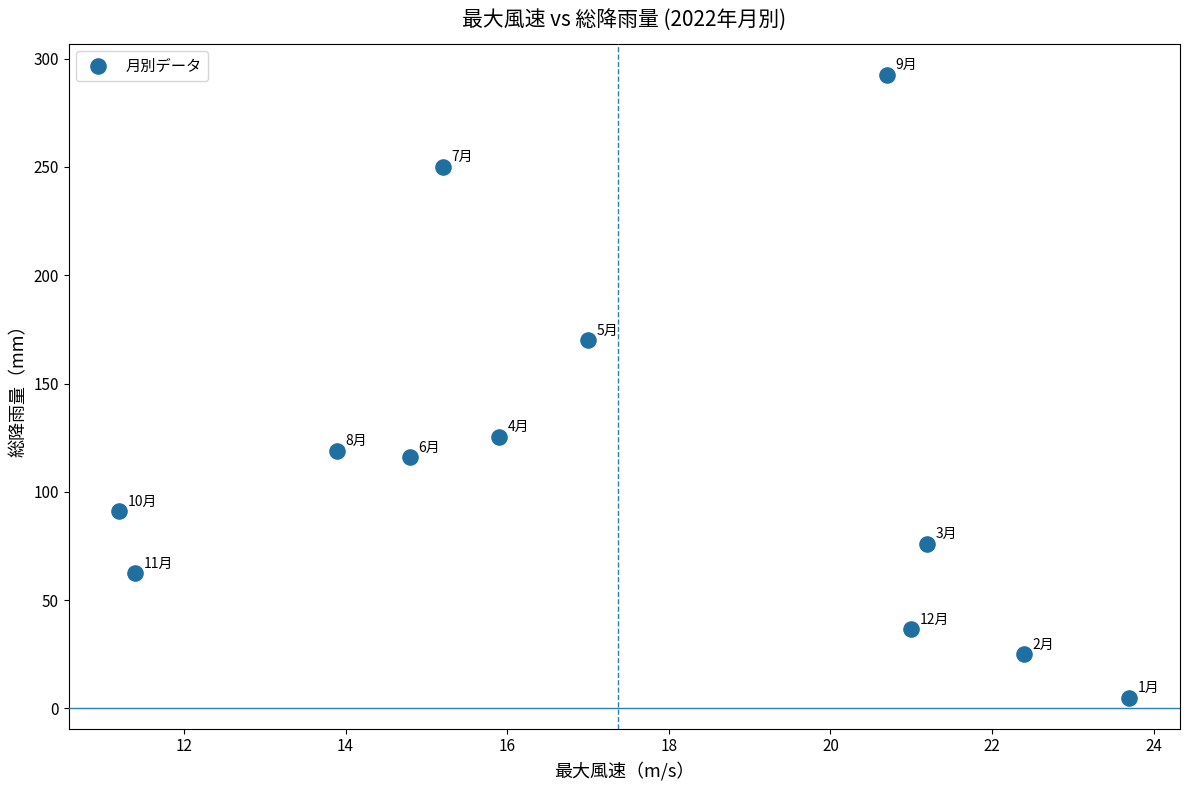

What is the average X value?

17.4